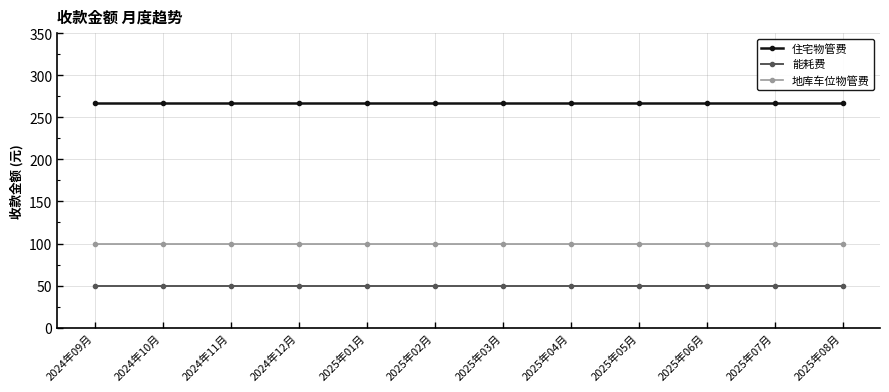

What is the difference between the highest and lowest values at 2024年11月?

217.5